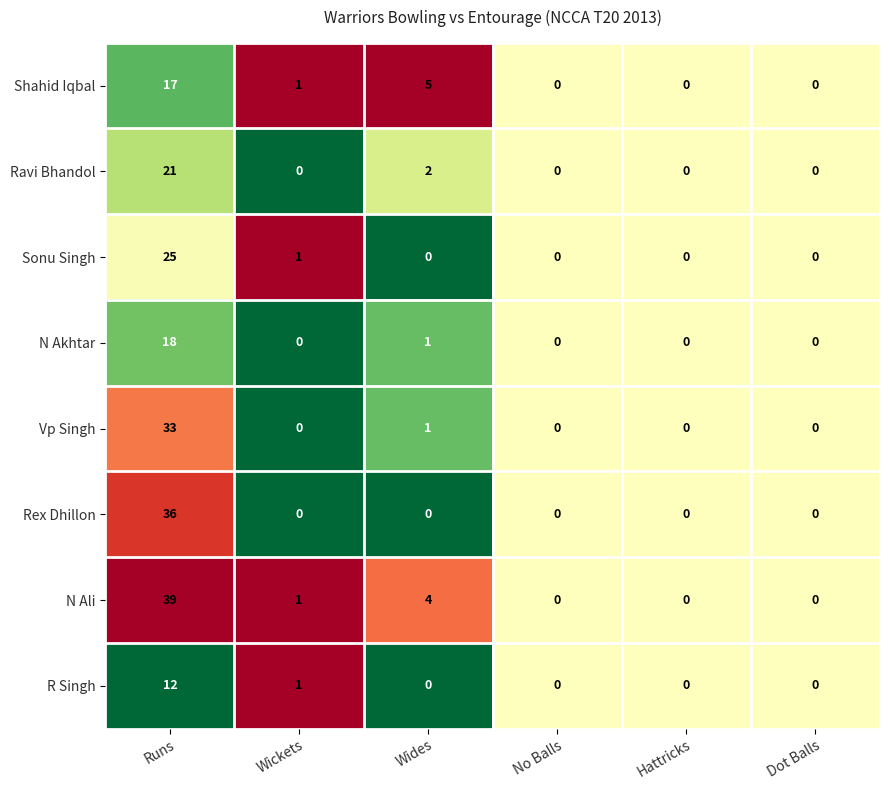

Rank the series by their maximum value, from highest to lowest.

N Ali, Rex Dhillon, Vp Singh, Sonu Singh, Ravi Bhandol, N Akhtar, Shahid Iqbal, R Singh